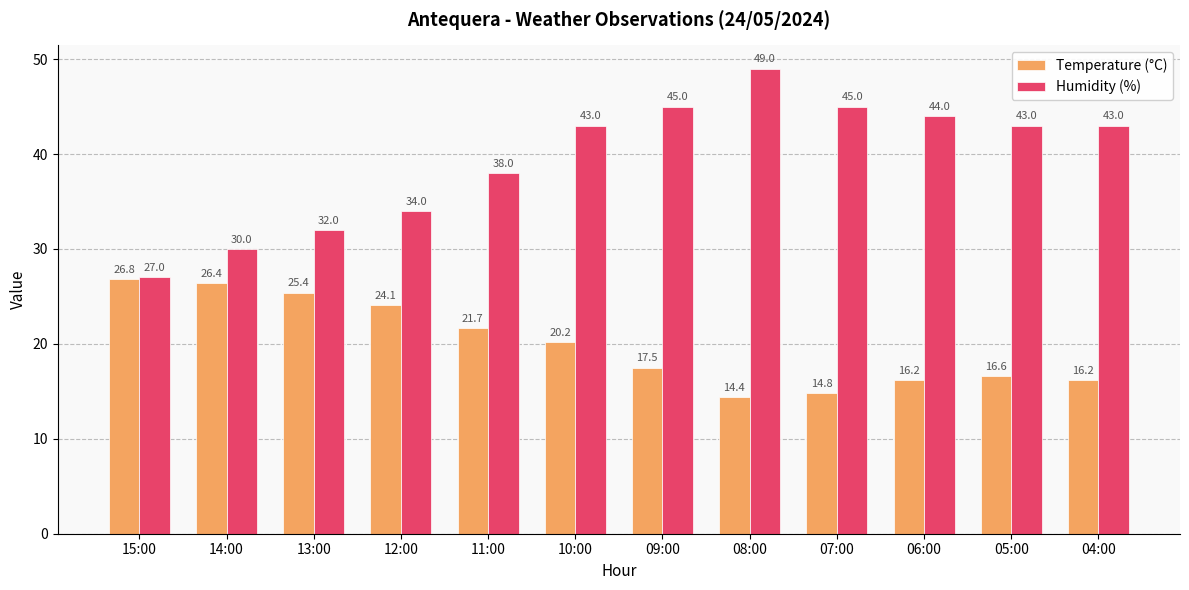

Rank the series at 10:00 from highest to lowest value.

Humidity (%), Temperature (°C)